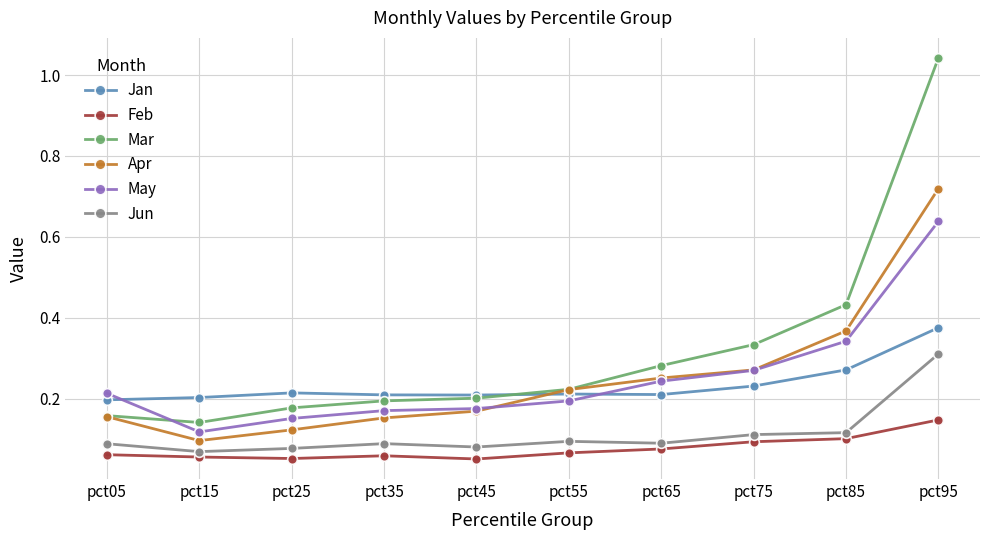

What are all the series names shown in the legend?

Jan, Feb, Mar, Apr, May, Jun